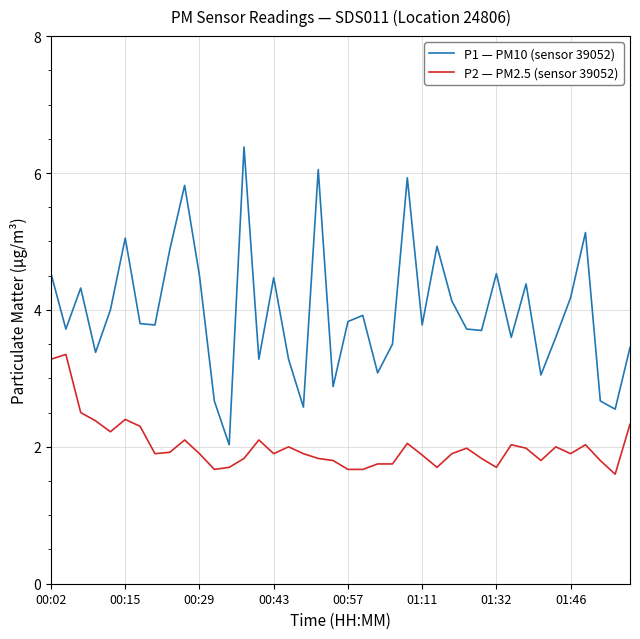

True or false: P2 — PM2.5 (sensor 39052) and P1 — PM10 (sensor 39052) cross at least once.

False